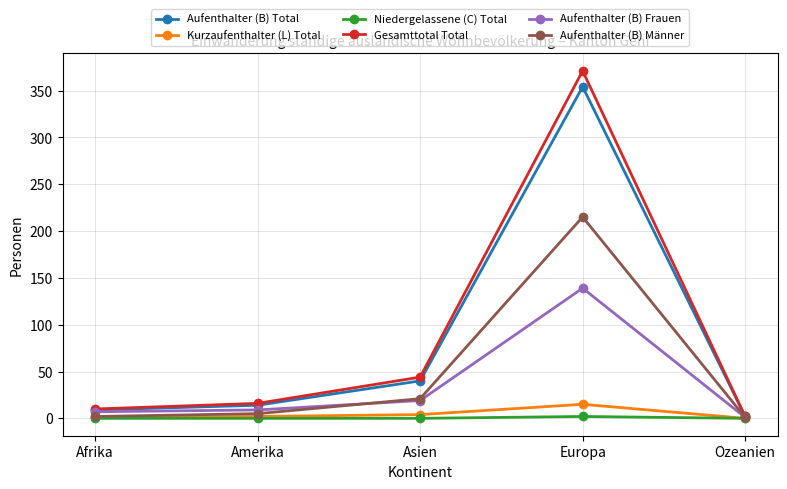

The Niedergelassene (C) Total series shows 2 at Europa. True or false?

True